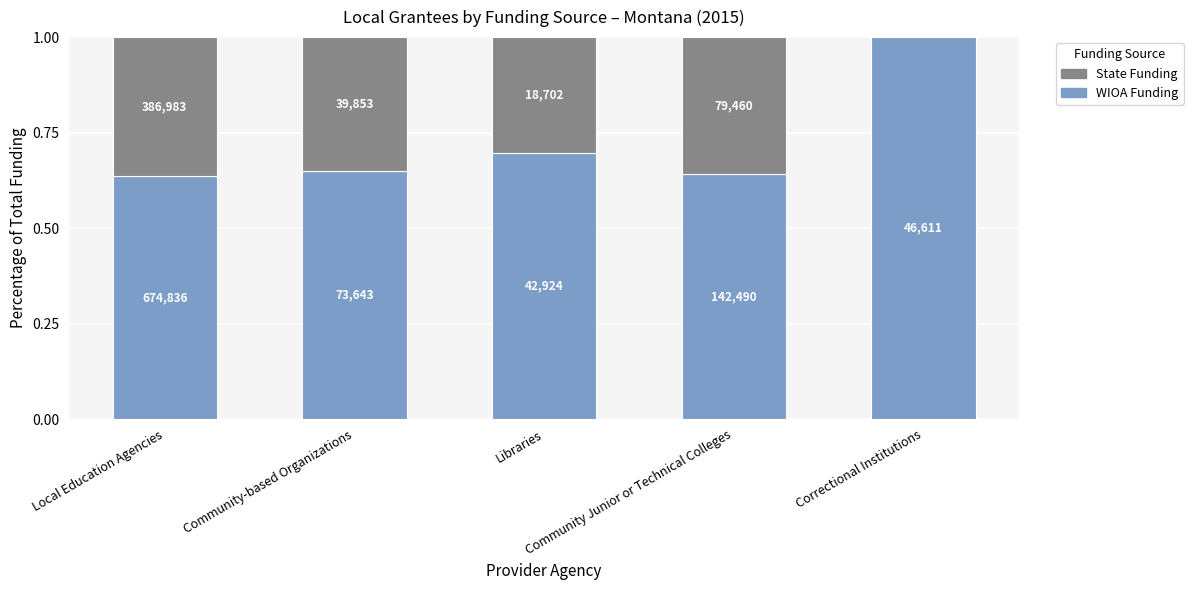

Is it true that WIOA Funding equals 1.0 at Libraries?

False